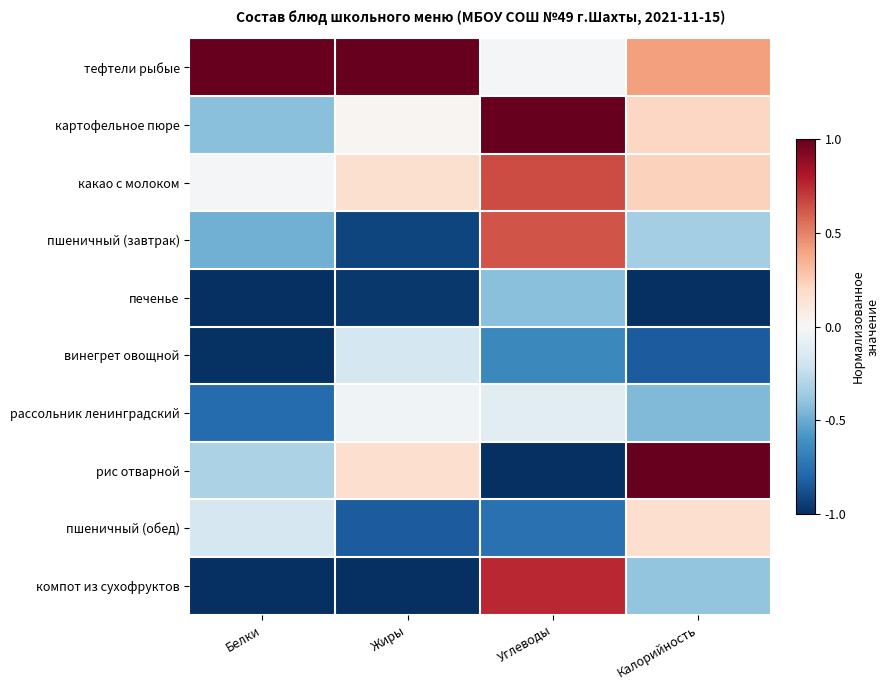

Reading left to right, what are all the values shown in this chart?

тефтели рыбые: Белки=1.0	Жиры=1.0	Углеводы=-0.0	Калорийность=0.4
картофельное пюре: Белки=-0.4	Жиры=0.0	Углеводы=1.0	Калорийность=0.2
какао с молоком: Белки=-0.0	Жиры=0.2	Углеводы=0.7	Калорийность=0.2
пшеничный (завтрак): Белки=-0.5	Жиры=-0.9	Углеводы=0.6	Калорийность=-0.3
печенье: Белки=-1.0	Жиры=-1.0	Углеводы=-0.4	Калорийность=-1.0
винегрет овощной: Белки=-1.0	Жиры=-0.2	Углеводы=-0.6	Калорийность=-0.8
рассольник ленинградский: Белки=-0.8	Жиры=-0.0	Углеводы=-0.1	Калорийность=-0.4
рис отварной: Белки=-0.3	Жиры=0.2	Углеводы=-1.0	Калорийность=1.0
пшеничный (обед): Белки=-0.2	Жиры=-0.8	Углеводы=-0.7	Калорийность=0.2
компот из сухофруктов: Белки=-1.0	Жиры=-1.0	Углеводы=0.8	Калорийность=-0.4